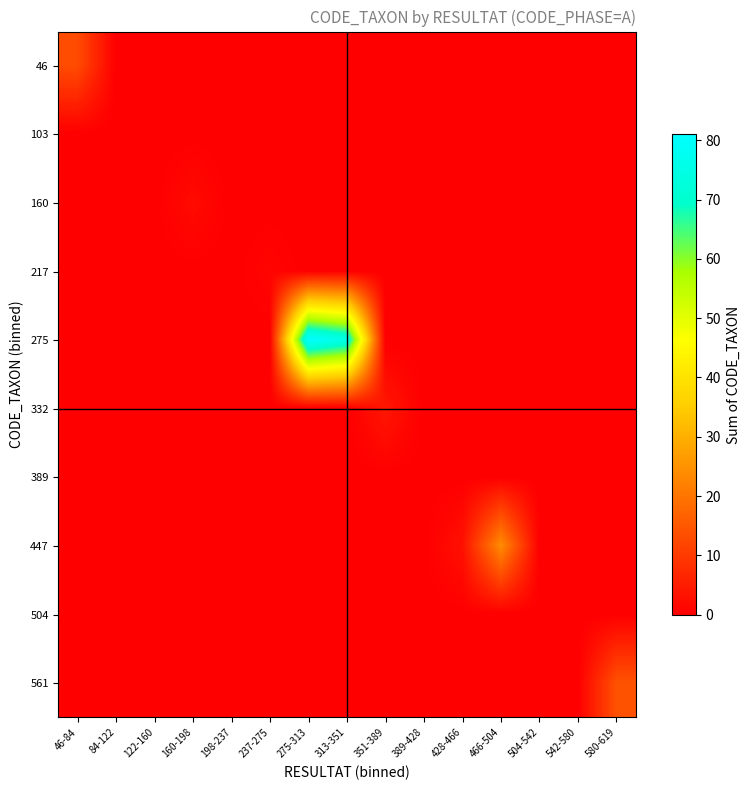

List the series in order of their peak value, highest first.

275, 447, 561, 46, 332, 160, 217, 103, 389, 504